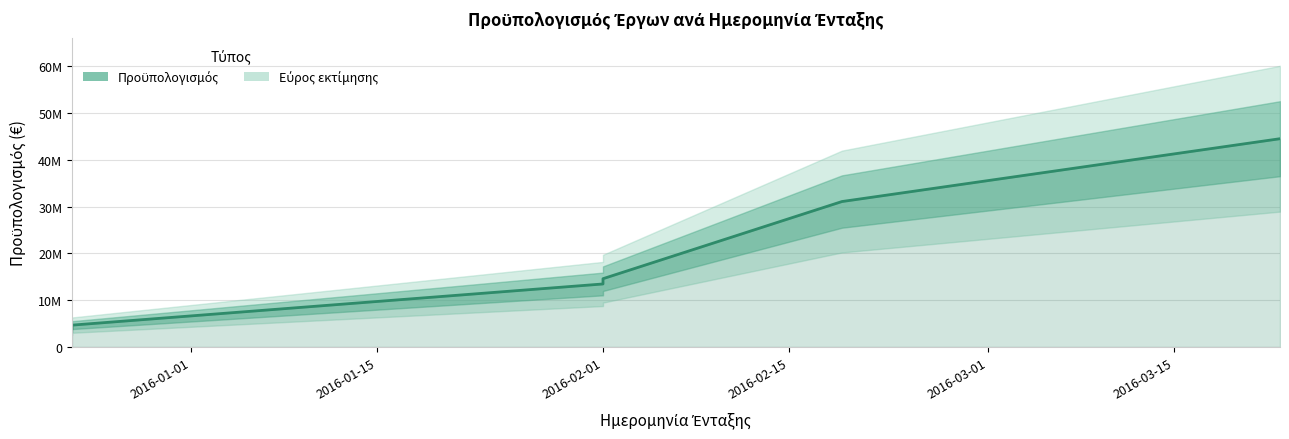

What is the sum of all values?

112344128.6